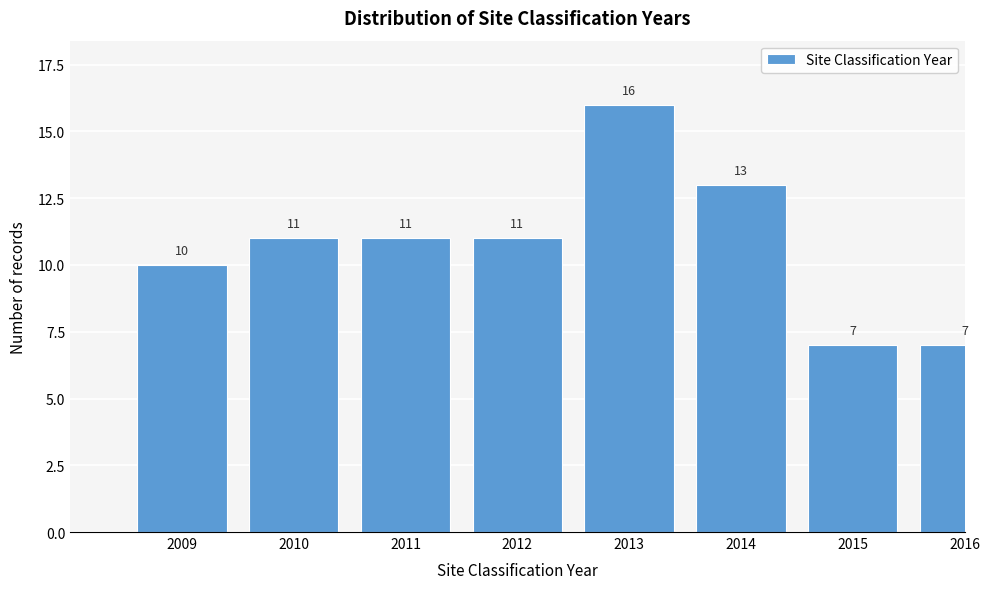

Reading right to left, extract all data points from this chart.

7	7	13	16	11	11	11	10